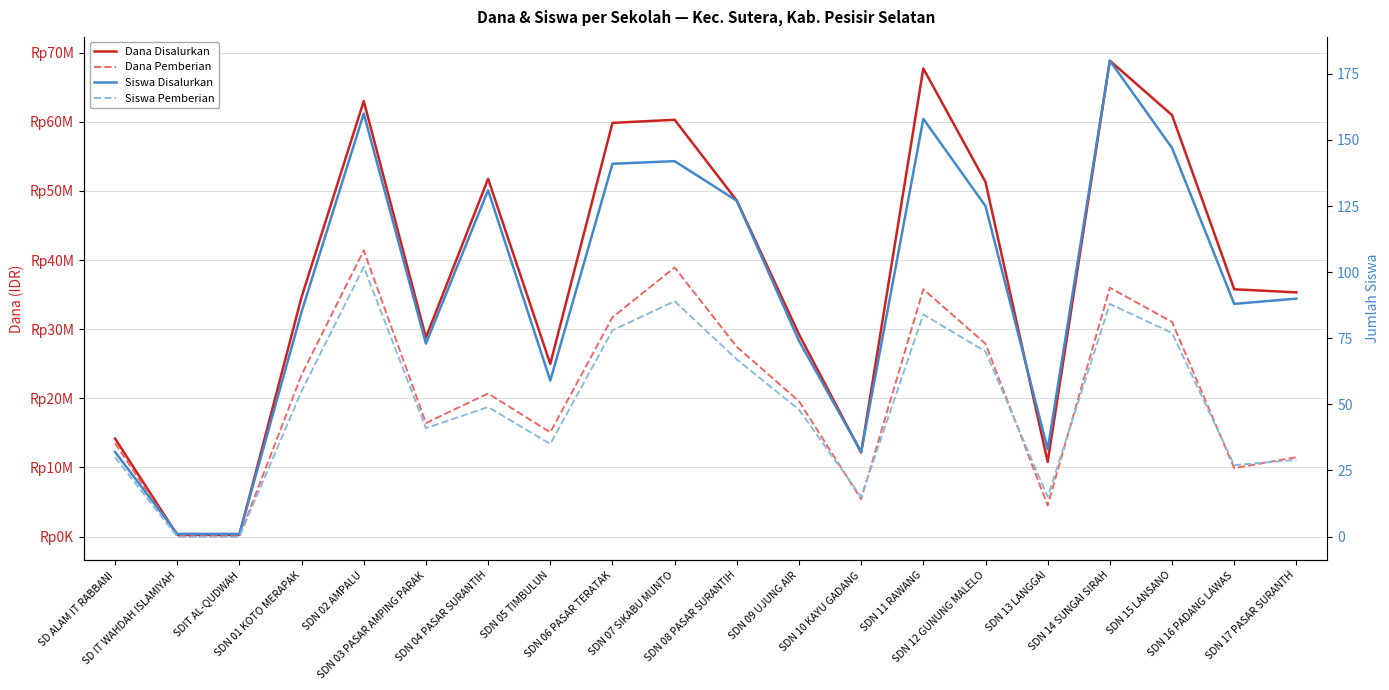

How many positive values does the Dana Pemberian series have?

18